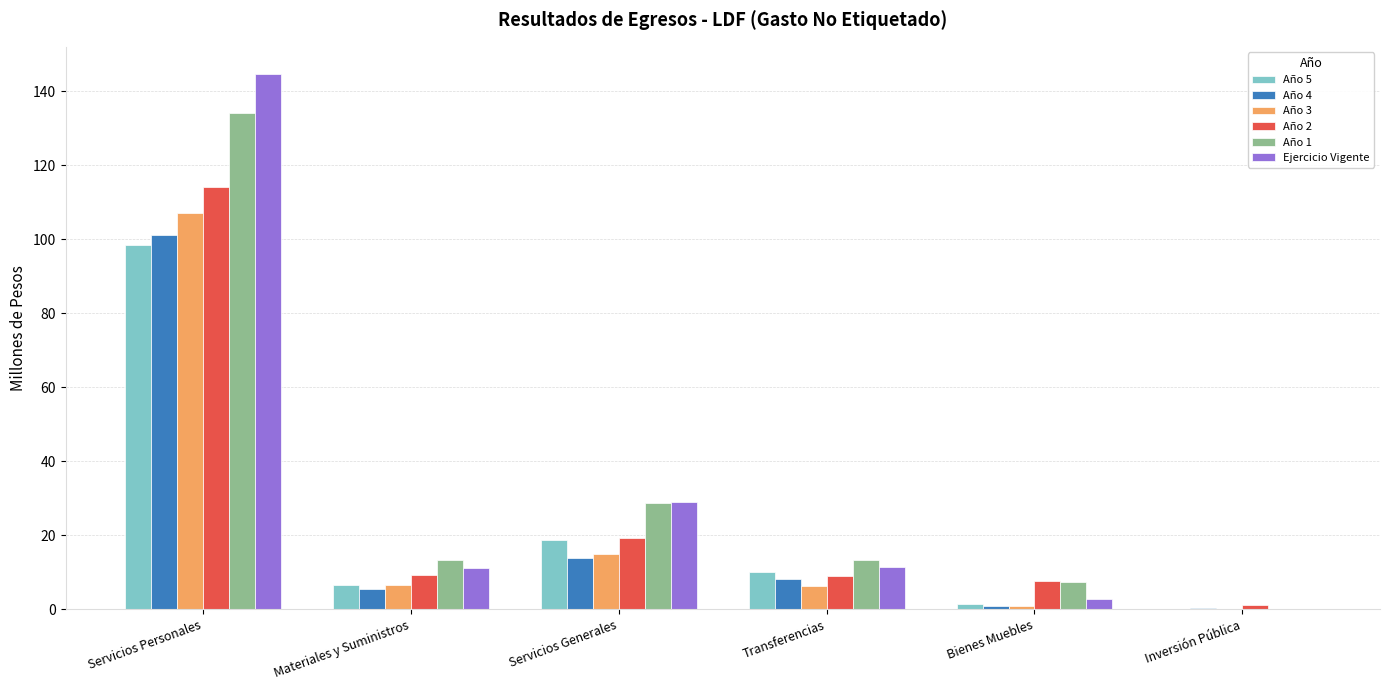

The Año 3 series shows 25.2 at Servicios Generales. True or false?

False